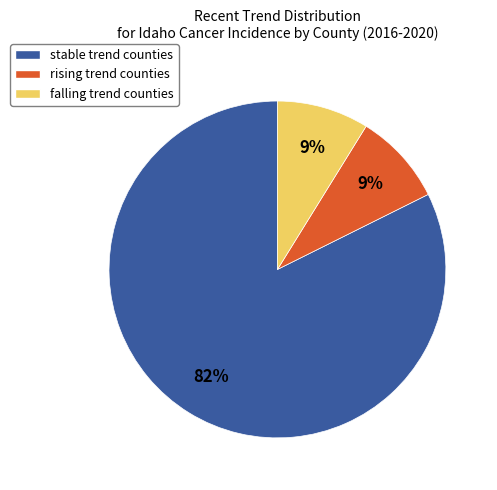

True or false: rising accounts for 18% of the total.

False